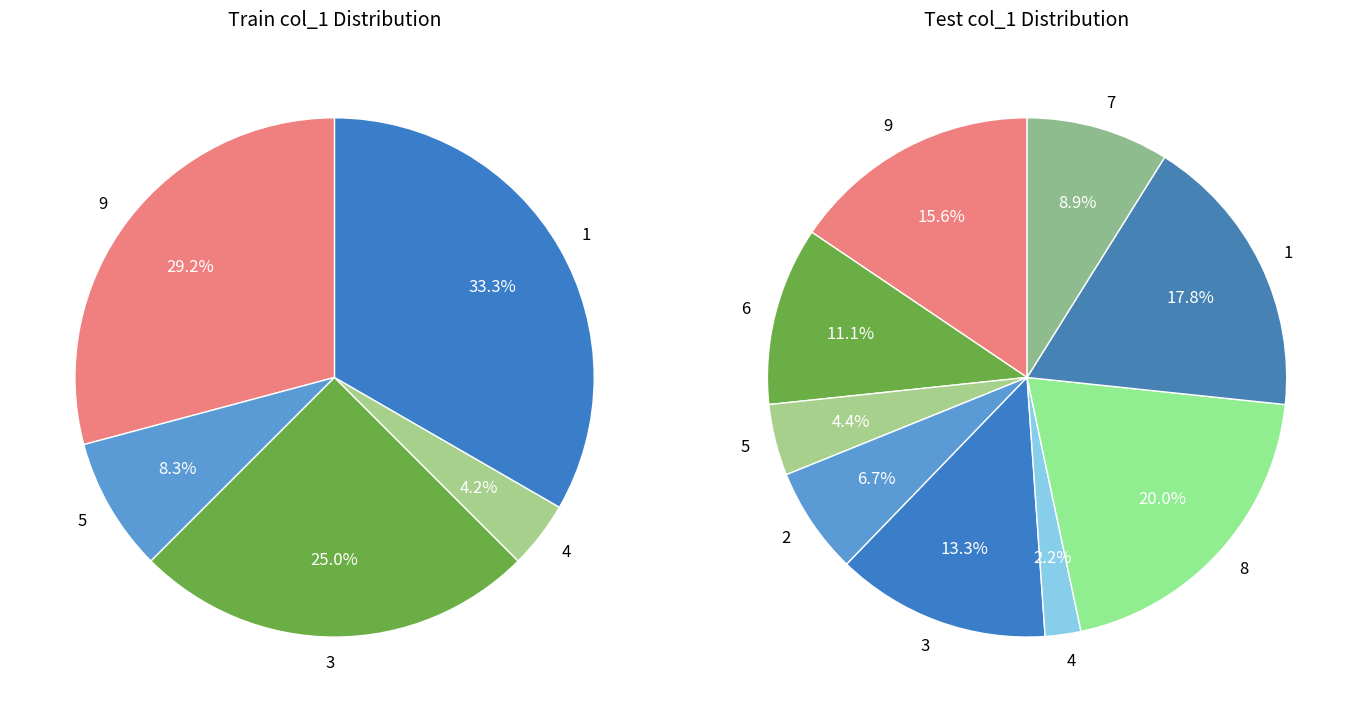

True or false: 7 accounts for 27% of the total.

False